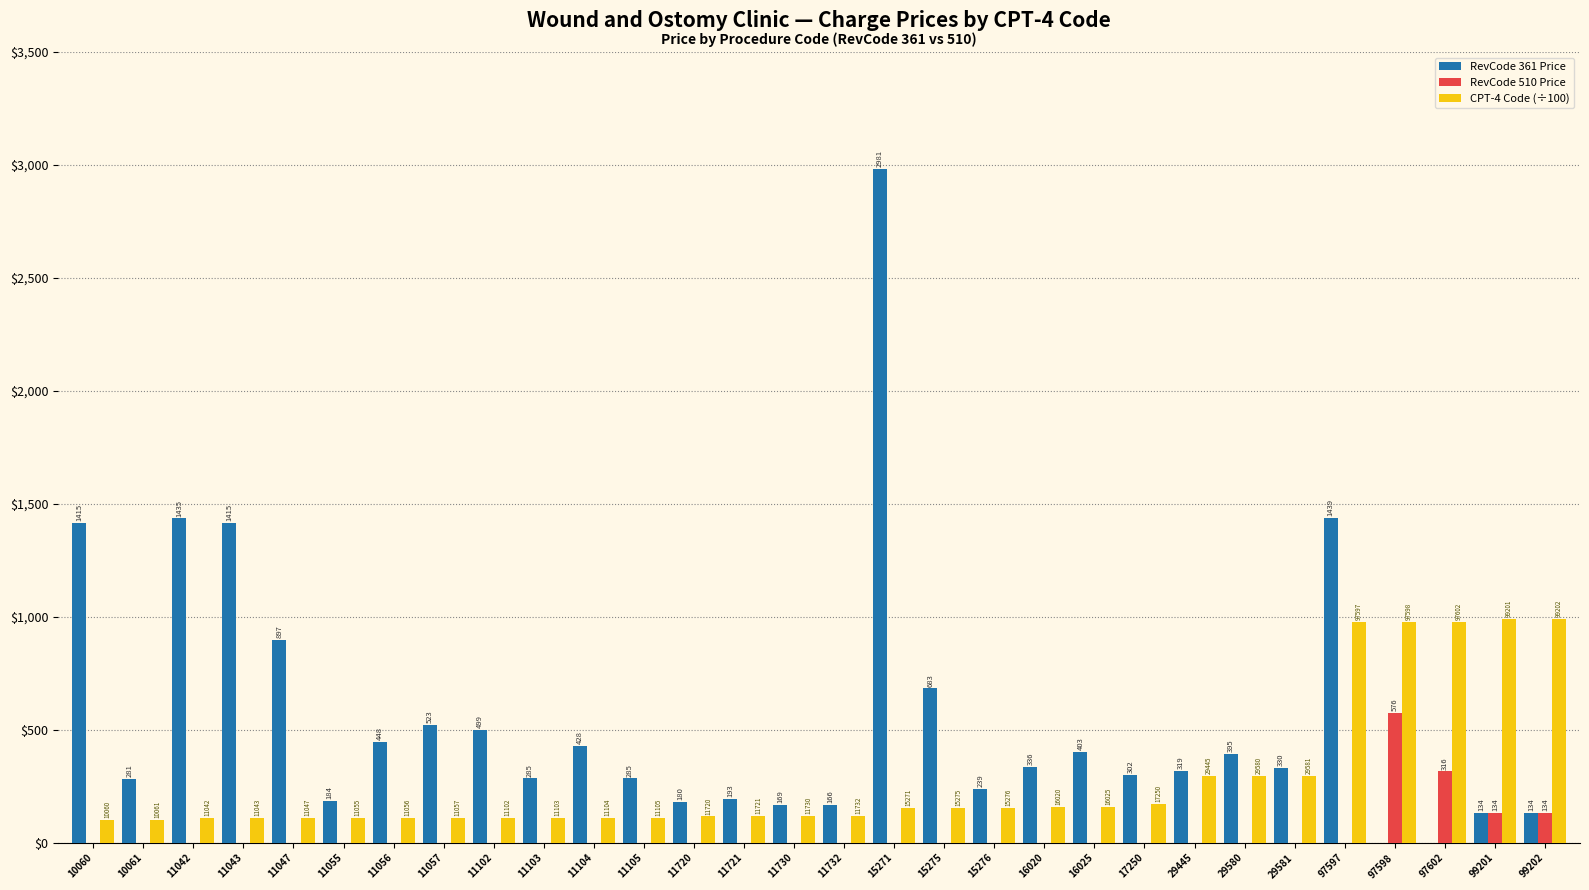

What value does the CPT-4 Code (÷100) series have at 11720?

117.2